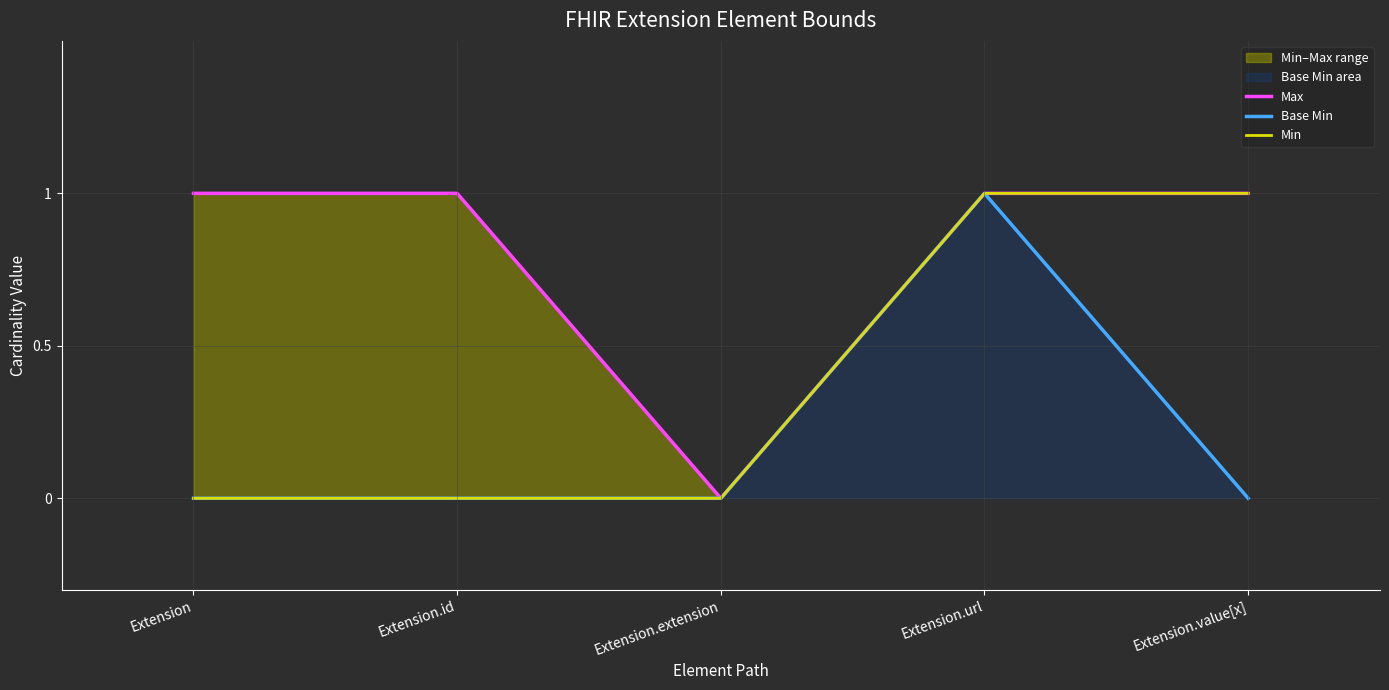

Reading right to left, extract all data points from this chart.

Max: 1	1	0	1	1
Base Min: 0	1	0	0	0
Min: 1	1	0	0	0